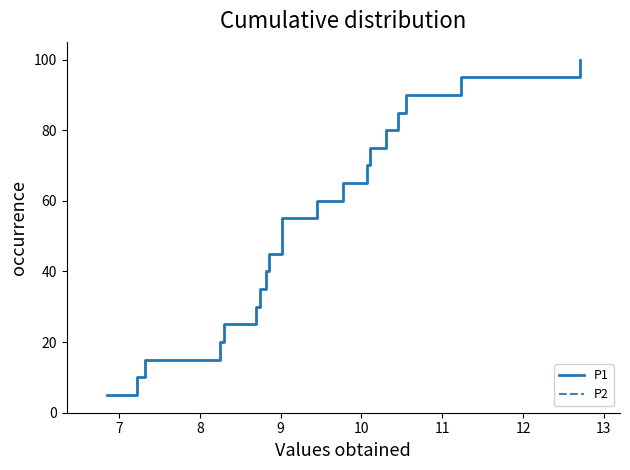

What is the difference between the maximum and second lowest values in the P2 series?

90.0